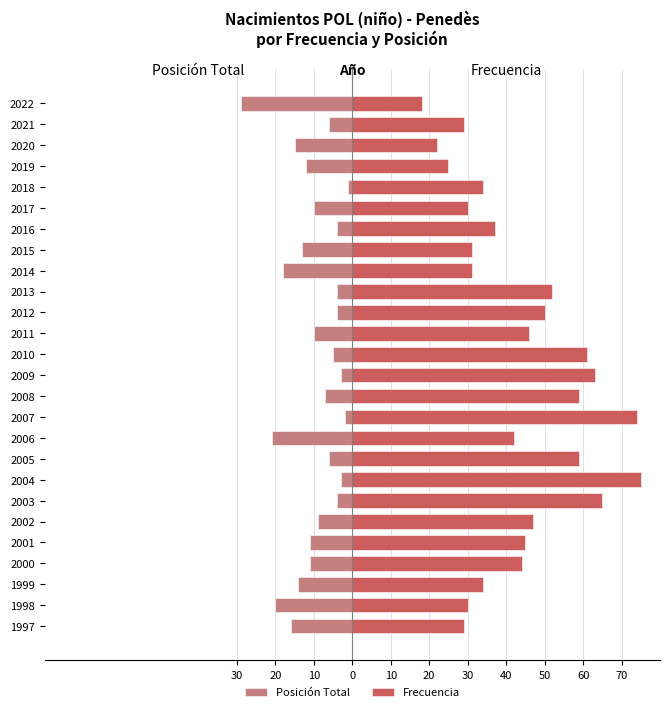

Rank the series at 2003 from lowest to highest value.

Posición Total, Frecuencia